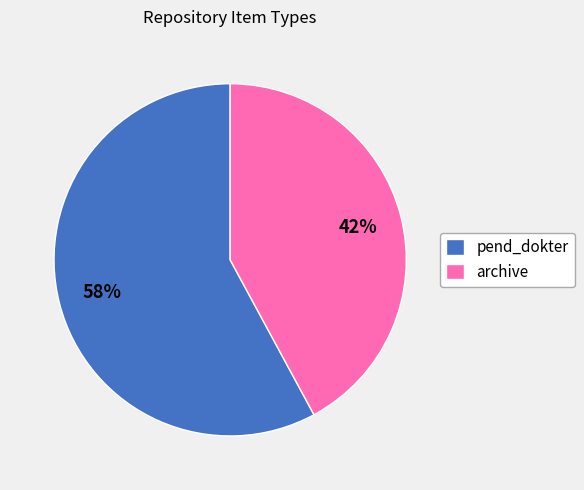

To the nearest percent, what is the average slice percentage?

50%